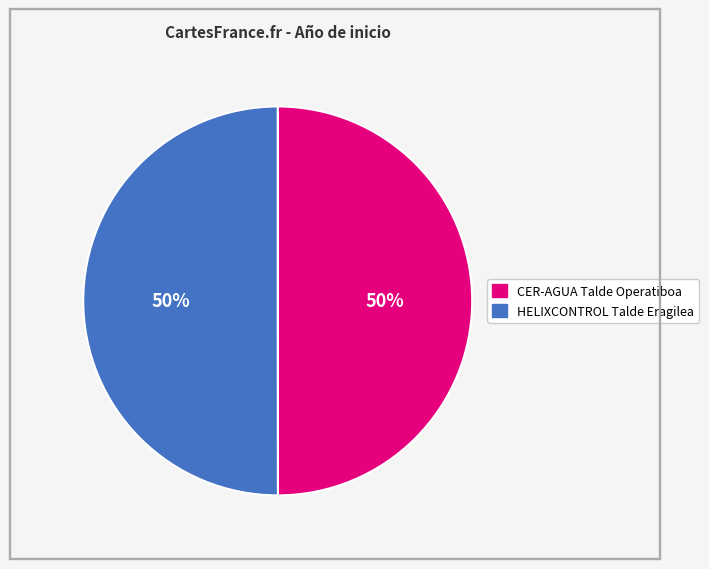

What percentage is the CER-AGUA Talde Operatiboa slice, to the nearest percent?

50%